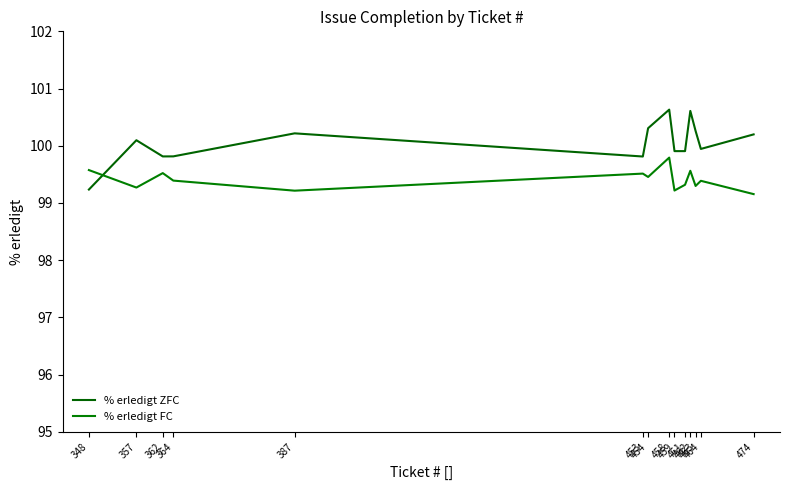

True or false: % erledigt FC and % erledigt ZFC intersect in this chart.

True